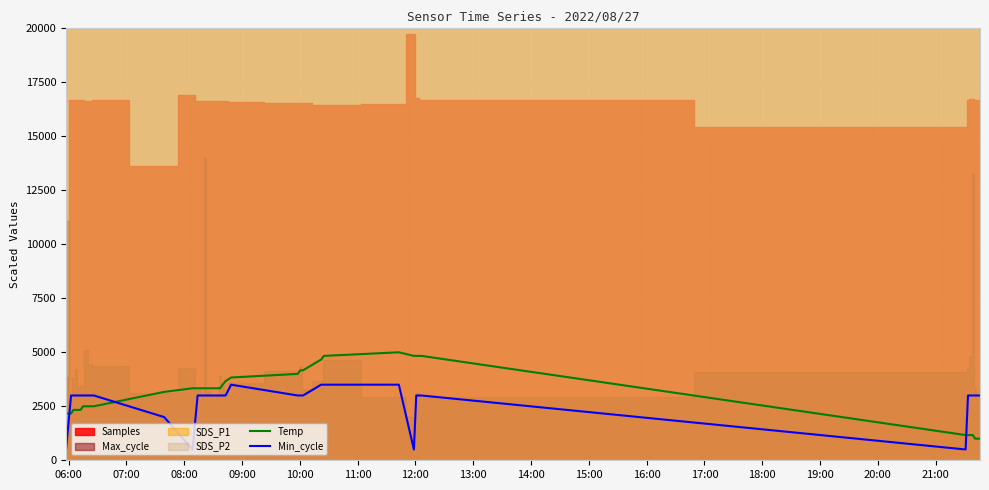

True or false: Min_cycle and Temp cross at least once.

True